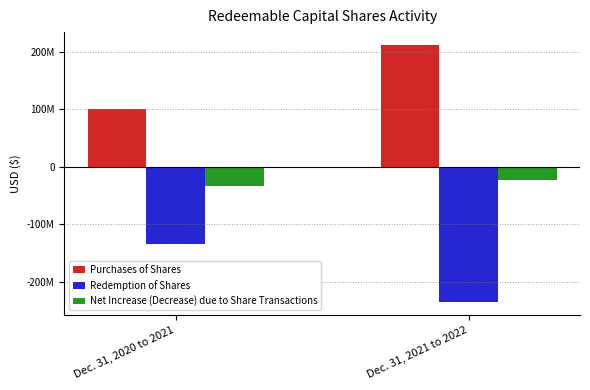

What is the minimum value shown in the chart?

-235521614